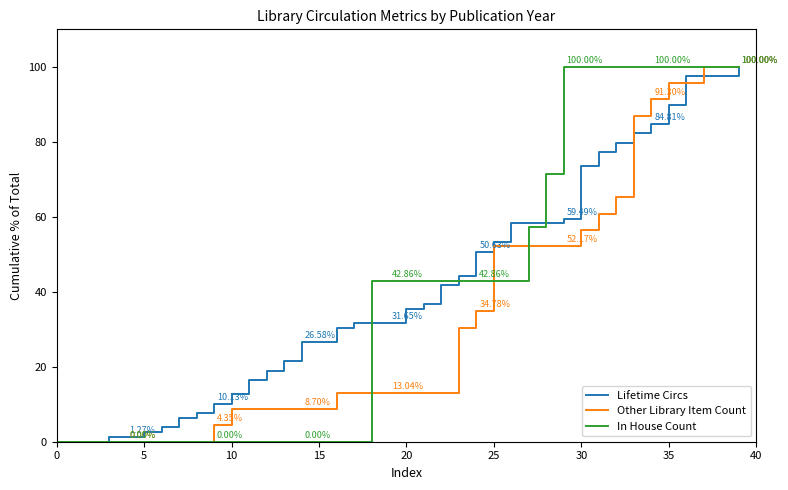

Is this an area chart (filled region under the line)?

No